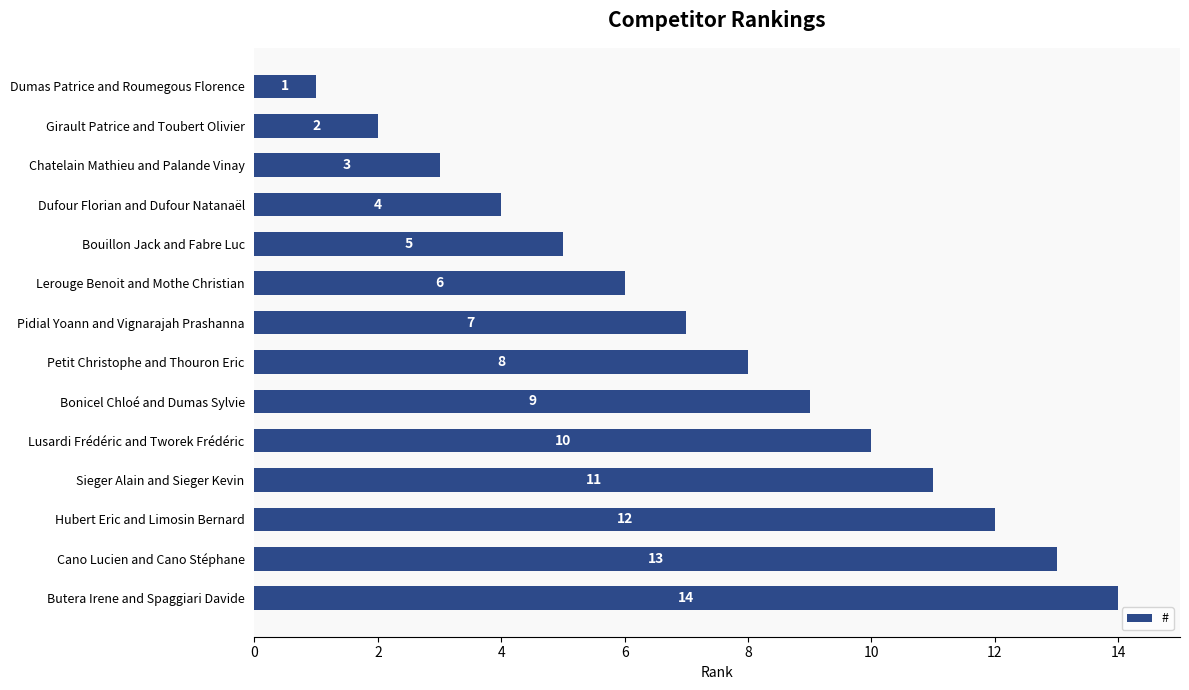

What is the difference between the maximum and minimum values?

13